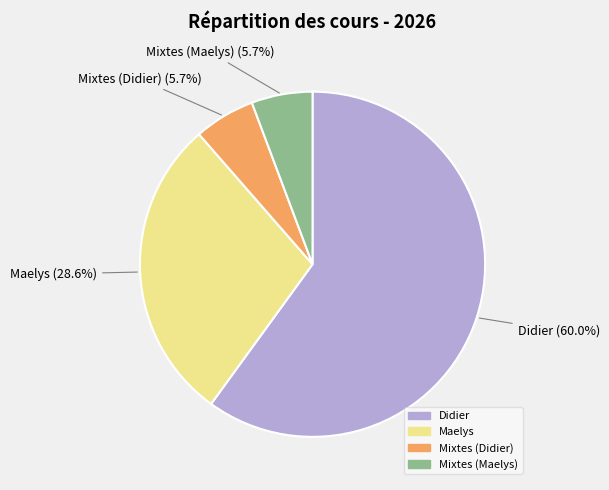

Approximately how many times larger is the value at Maelys compared to Mixtes (Didier)?

5.0